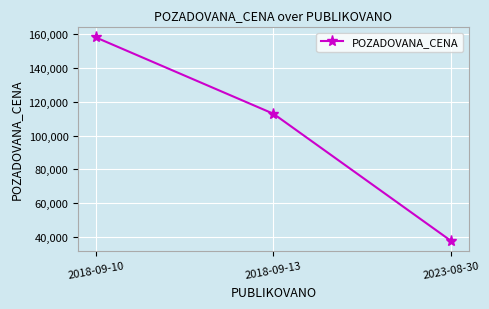

Count the number of categories in the chart.

3